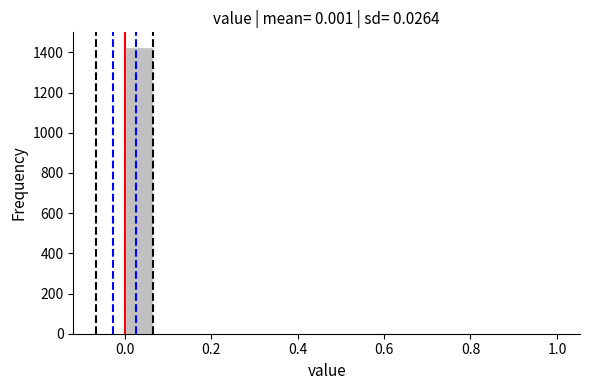

Read against the x-axis, roughly where is the centre of the tallest bar?

0.04